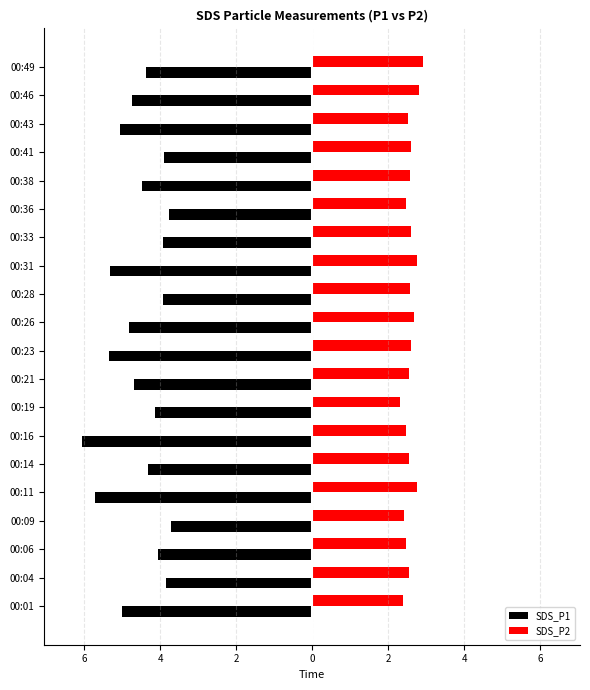

At which category is the sum across all series the highest?

00:41